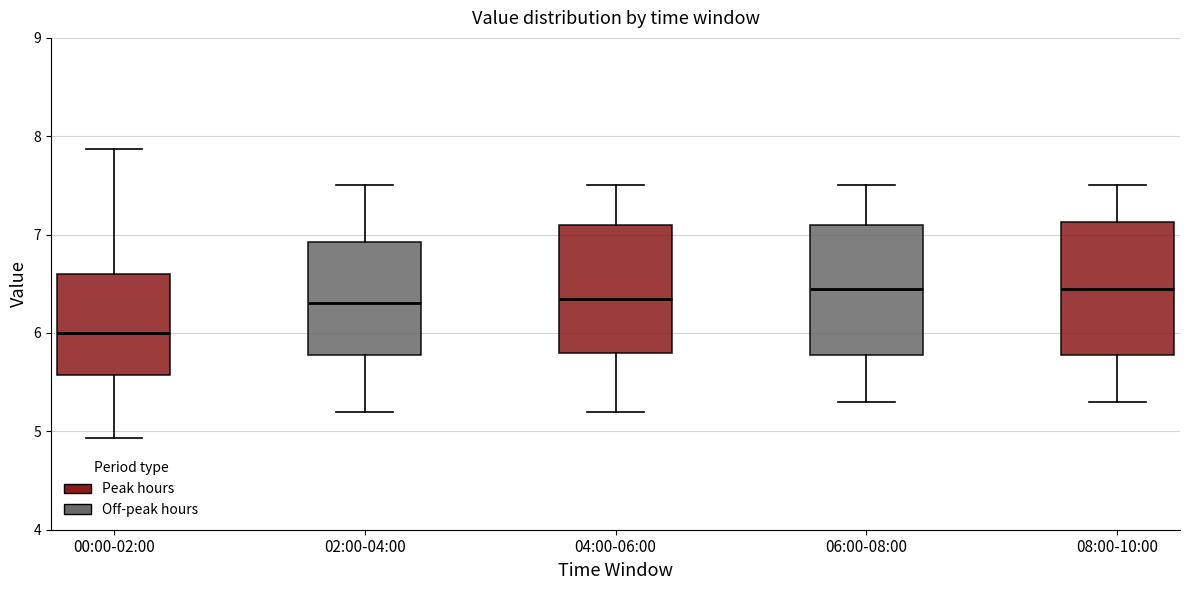

Reading left to right, transcribe this box plot: for each box, give where its median line is, the range the box spans, and where its two whiskers end, as read against the y-axis. The values are not printed on the chart, so give them approximately, as read against the axis.

00:00-02:00: median 6.0, box 5.6 to 6.6, whiskers 4.9 to 7.9
02:00-04:00: median 6.3, box 5.8 to 6.9, whiskers 5.2 to 7.5
04:00-06:00: median 6.4, box 5.8 to 7.1, whiskers 5.2 to 7.5
06:00-08:00: median 6.5, box 5.8 to 7.1, whiskers 5.3 to 7.5
08:00-10:00: median 6.5, box 5.8 to 7.1, whiskers 5.3 to 7.5